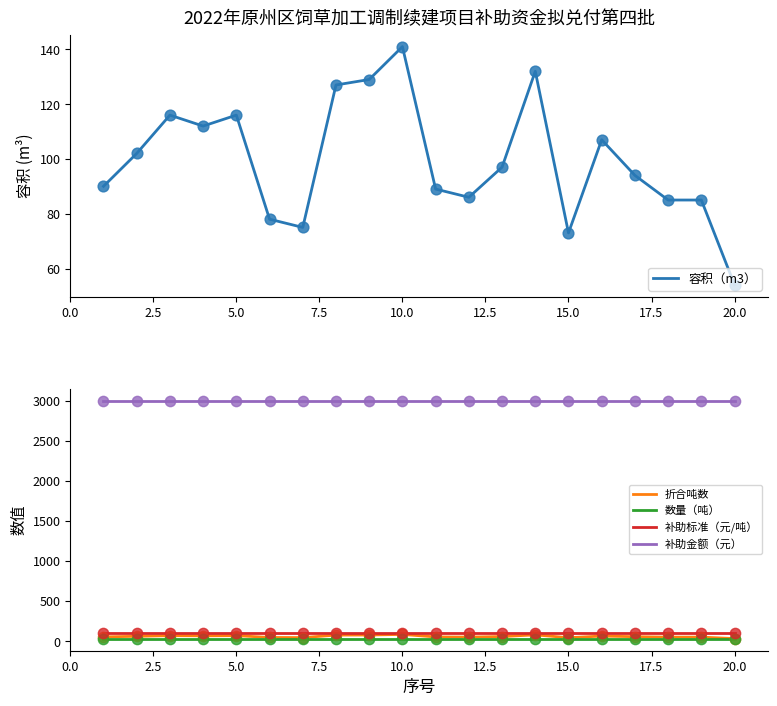

What are all the series names shown in the legend?

容积（m3）, 折合吨数, 数量（吨）, 补助标准（元/吨）, 补助金额（元）